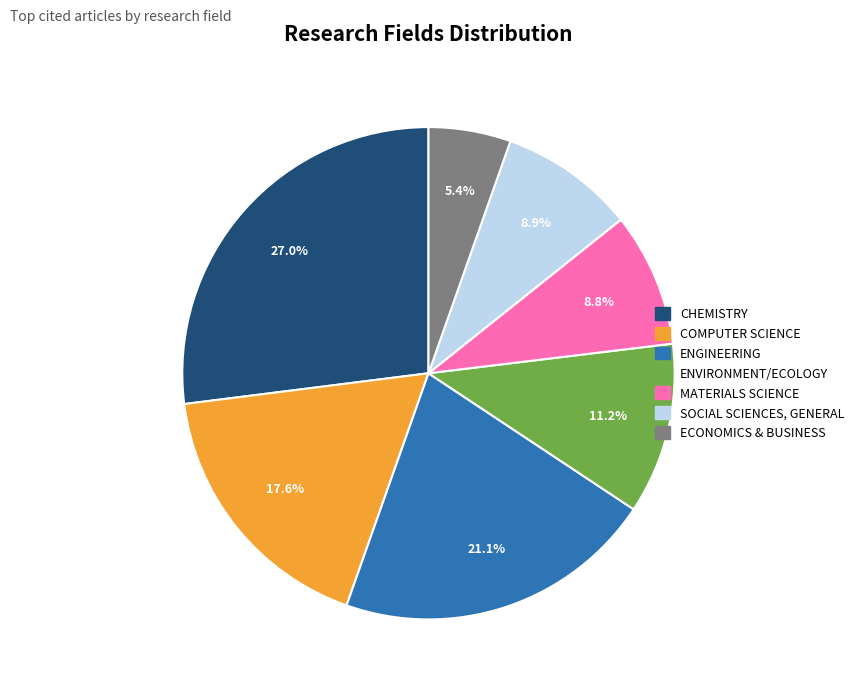

What percentage is the ECONOMICS & BUSINESS slice, to the nearest percent?

5%